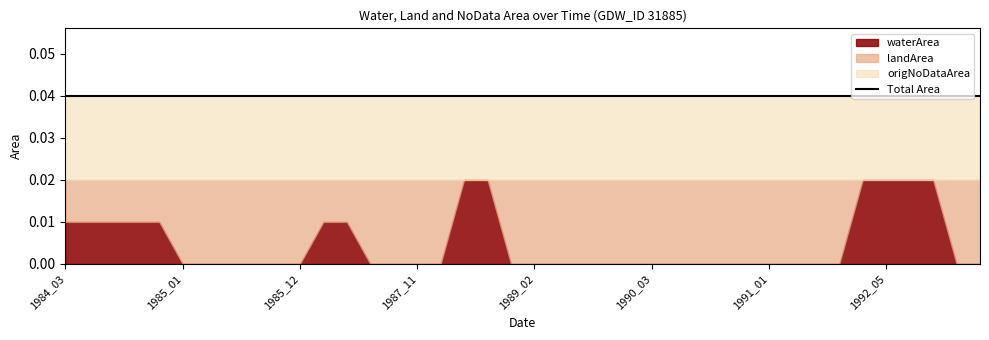

True or false: origNoDataArea has more than 0 points higher than both neighbors.

False